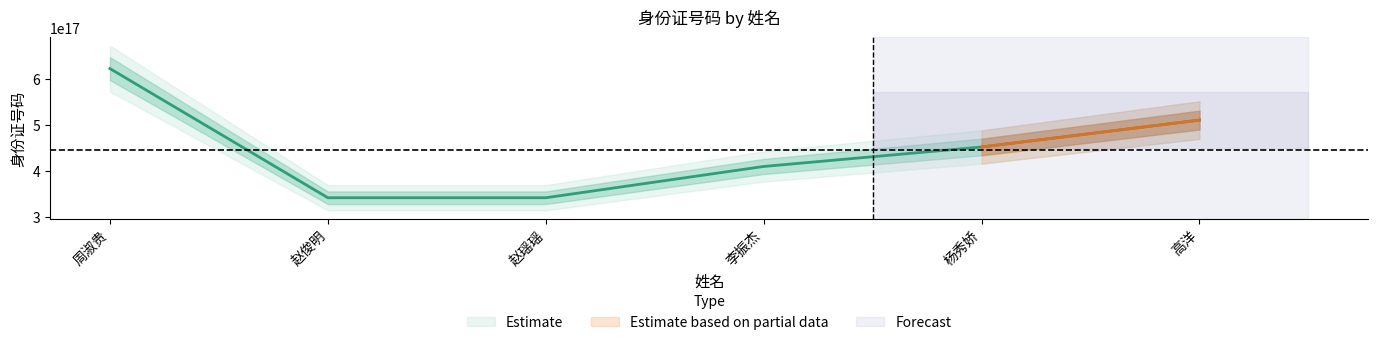

Rank the categories by value from lowest to highest.

赵俊明, 赵瑶瑶, 李振杰, 杨秀娇, 高洋, 周淑贵